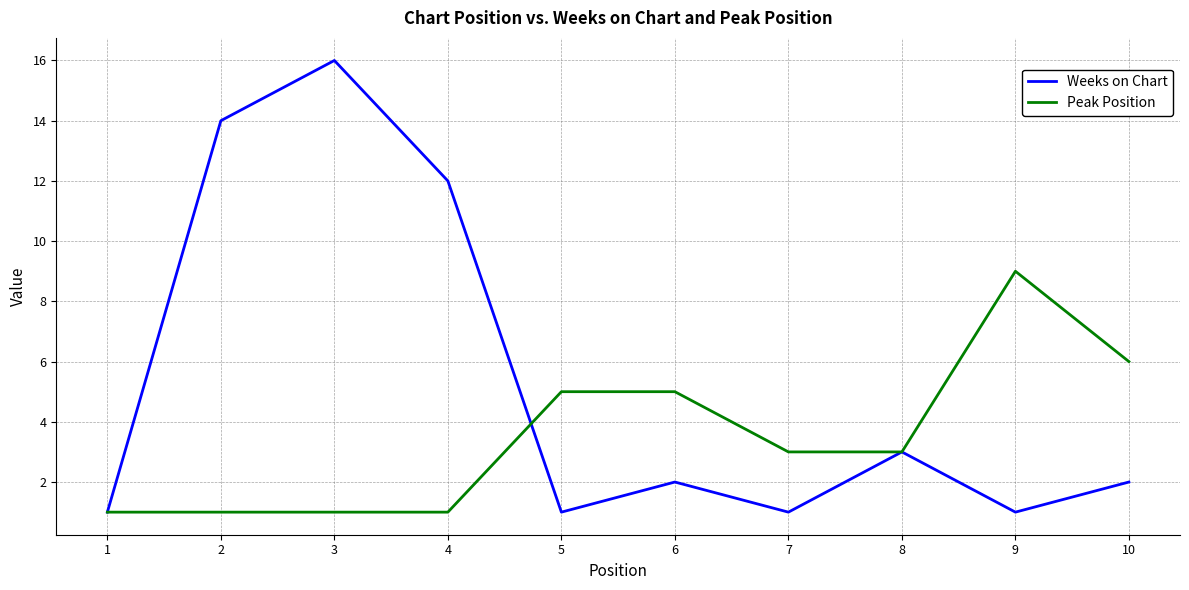

What is the lowest value of the Peak Position series?

1